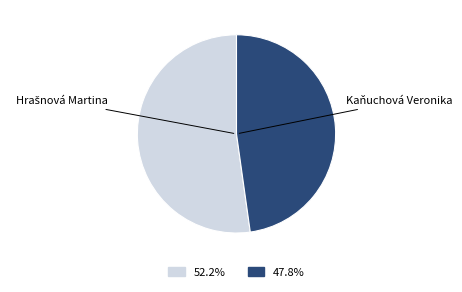

How many slices are in this pie chart?

2